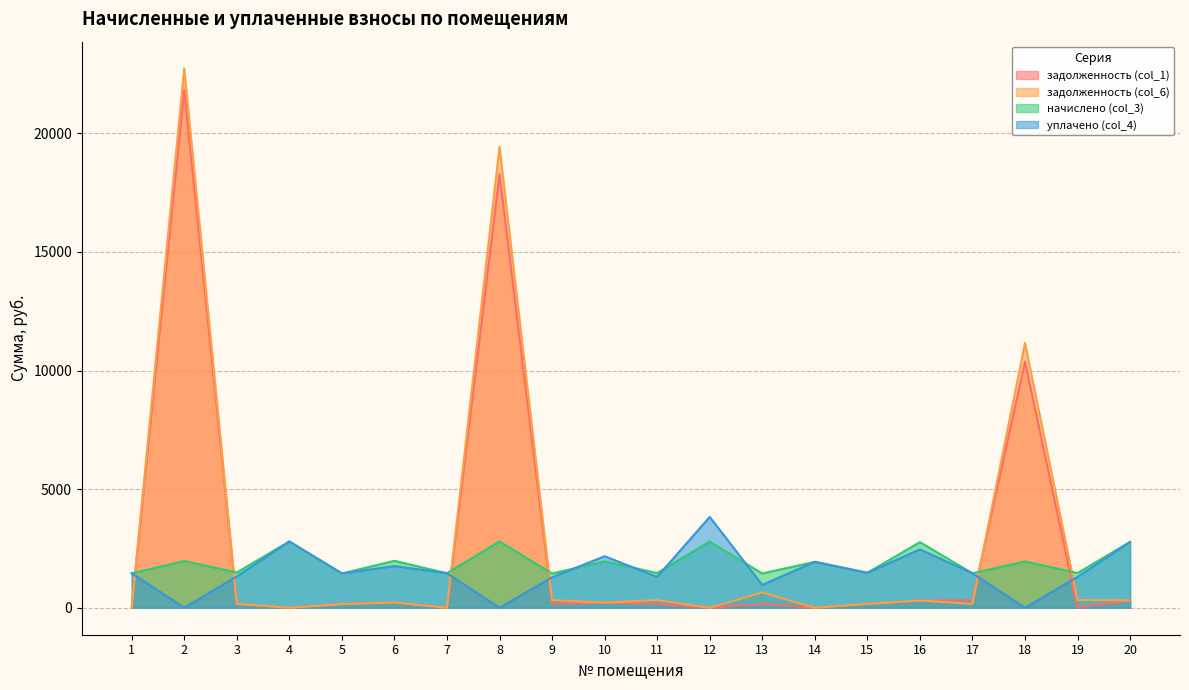

The value of задолженность (col_6) at 18 is 17937.8. True or false?

False